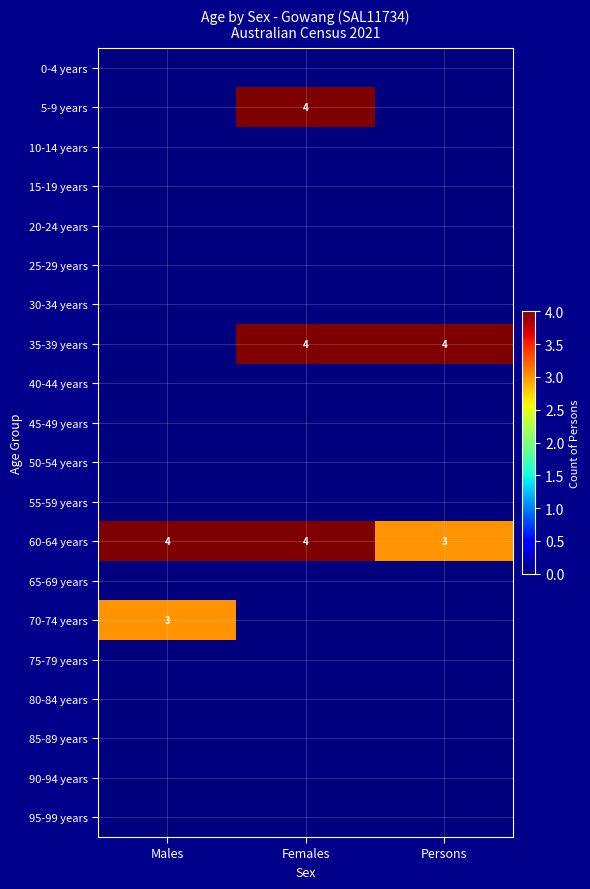

List the labels in order of 0-4 years value, smallest first.

Males, Females, Persons